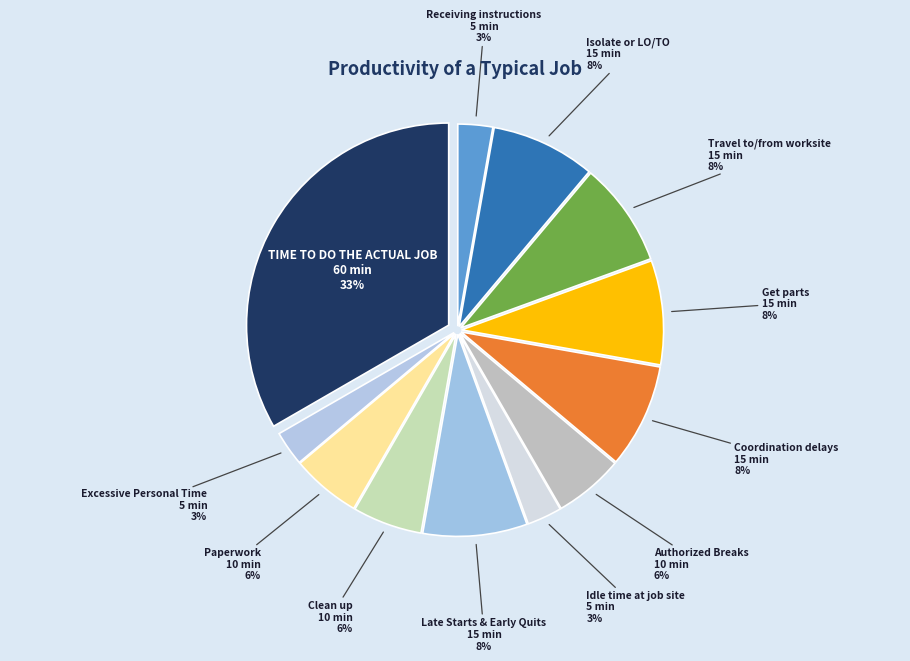

Which category has the biggest portion of the pie?

TIME TO DO THE ACTUAL JOB